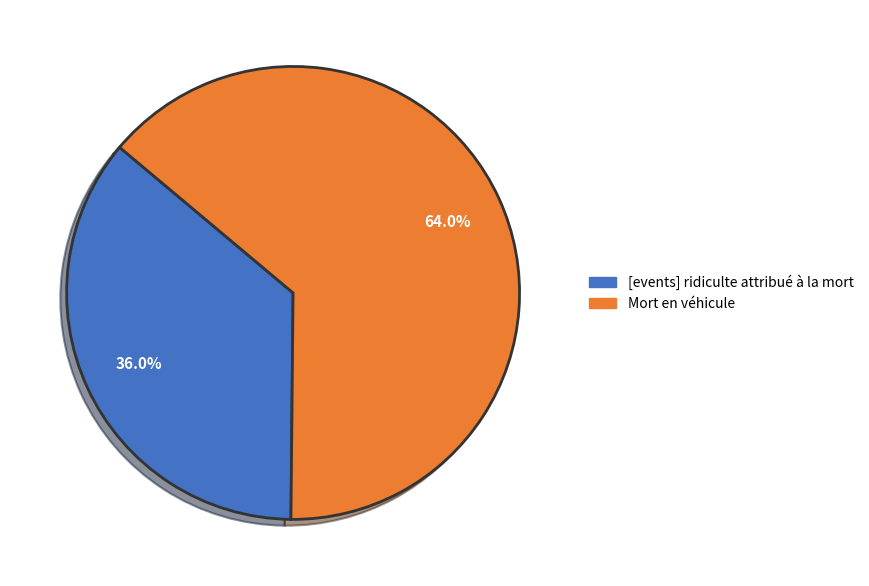

Combined, what portion of the pie is Mort en véhicule and [events] ridiculte attribué à la mort?

100.0%